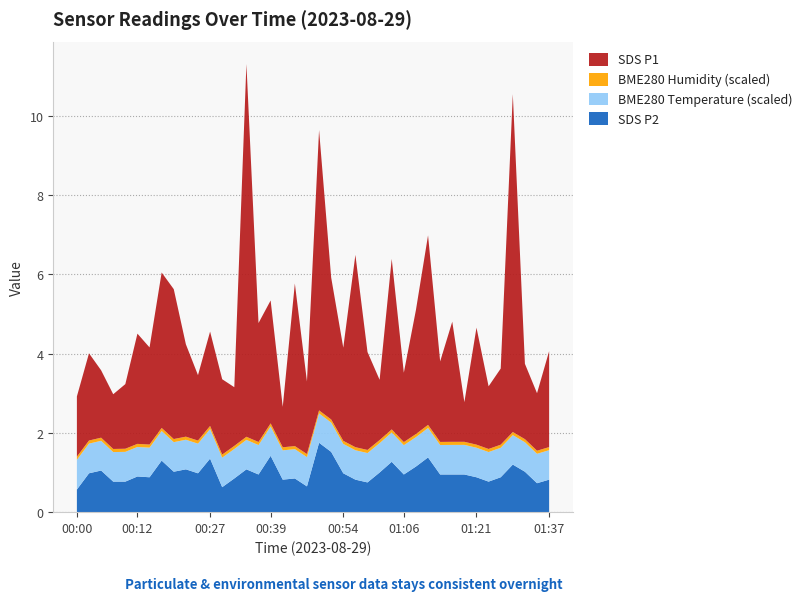

Reading left to right, extract all data points from this chart.

SDS_P1: 1.5	2.2	1.7	1.4	1.6	2.8	2.5	3.9	3.8	2.3	1.6	2.4	1.9	1.5	9.4	3.0	3.1	1.0	4.1	1.8	7.1	3.6	2.4	4.8	2.5	1.5	4.3	1.8	3.1	4.8	2.0	3.0	1.0	3.0	1.6	1.9	8.5	1.9	1.4	2.4
SDS_P2: 0.6	1.0	1.1	0.8	0.8	0.9	0.9	1.3	1.0	1.1	1.0	1.4	0.6	0.8	1.1	0.9	1.4	0.8	0.8	0.7	1.8	1.5	1.0	0.8	0.8	1.0	1.3	0.9	1.1	1.4	0.9	0.9	0.9	0.9	0.8	0.9	1.2	1.0	0.7	0.8
BME280_humidity: 77.8	78.2	78.4	78.3	78.3	78.0	78.2	77.9	78.2	78.0	77.7	78.0	77.7	77.7	77.9	77.4	77.3	77.3	77.3	77.4	77.6	77.9	77.6	77.4	77.5	78.1	77.9	78.2	77.9	78.1	77.9	77.9	77.6	77.8	77.6	77.7	78.0	77.6	77.7	77.6
BME280_temperature: 15.0	15.0	15.0	14.9	15.0	14.9	14.9	14.9	14.9	14.9	14.9	14.9	14.9	14.9	14.9	14.8	14.8	14.8	14.8	14.8	14.8	14.8	14.8	14.8	14.8	14.8	14.8	14.8	14.8	14.9	14.9	14.9	14.9	14.9	14.9	14.9	14.9	14.9	14.8	14.9